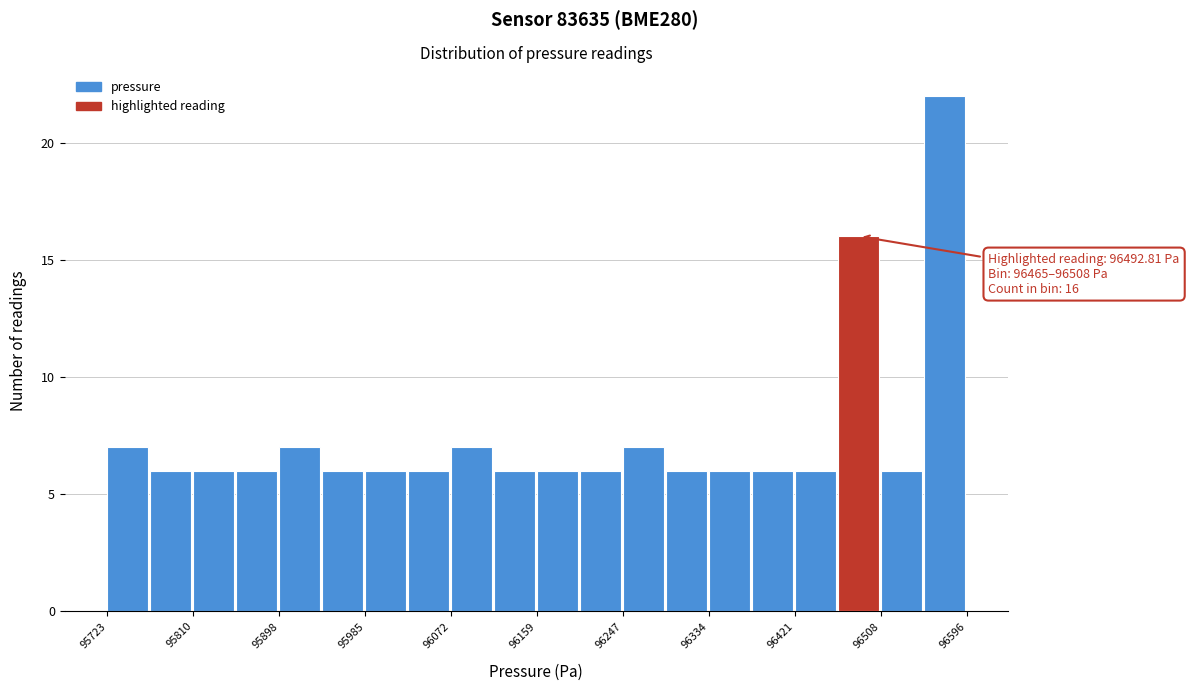

Which range on the x-axis has the tallest bar?

96550 to 96600